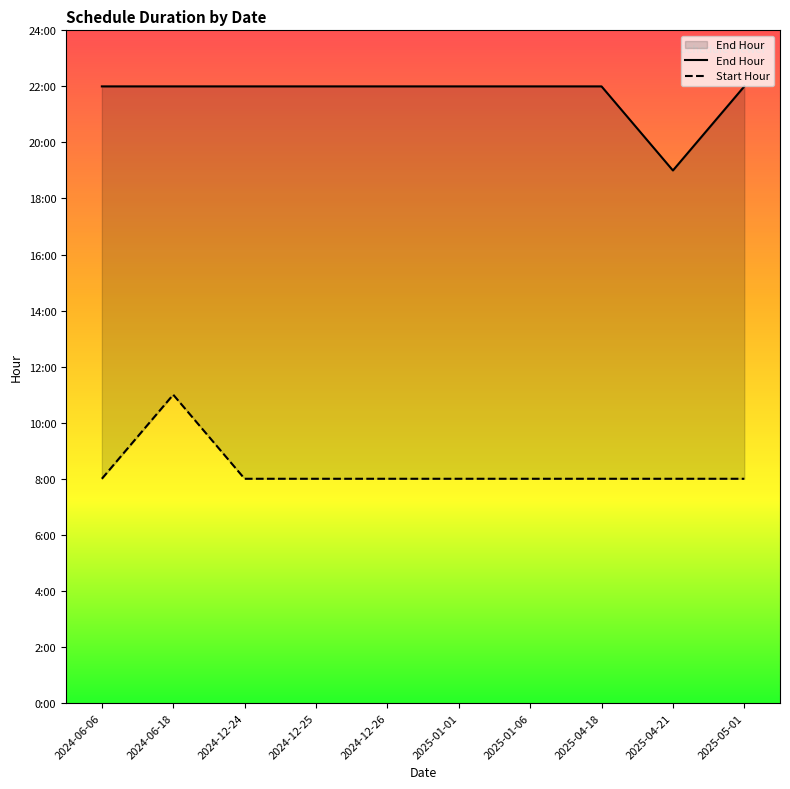

The Start Hour series shows 8 at 2025-04-18. True or false?

True